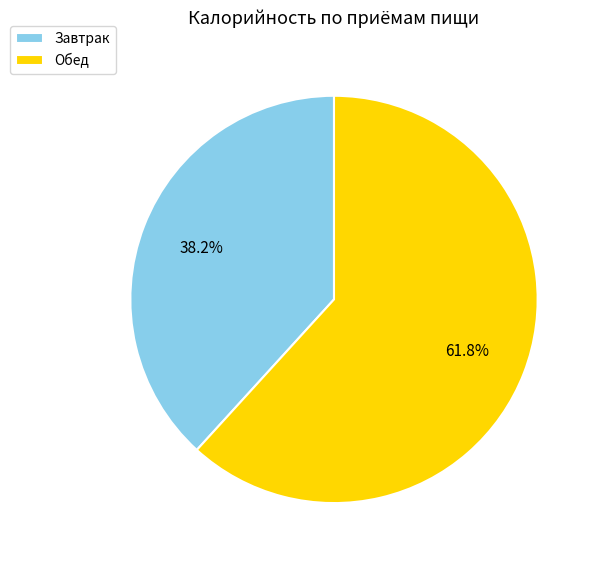

Approximately how many times larger is the value at Обед compared to Завтрак?

1.6